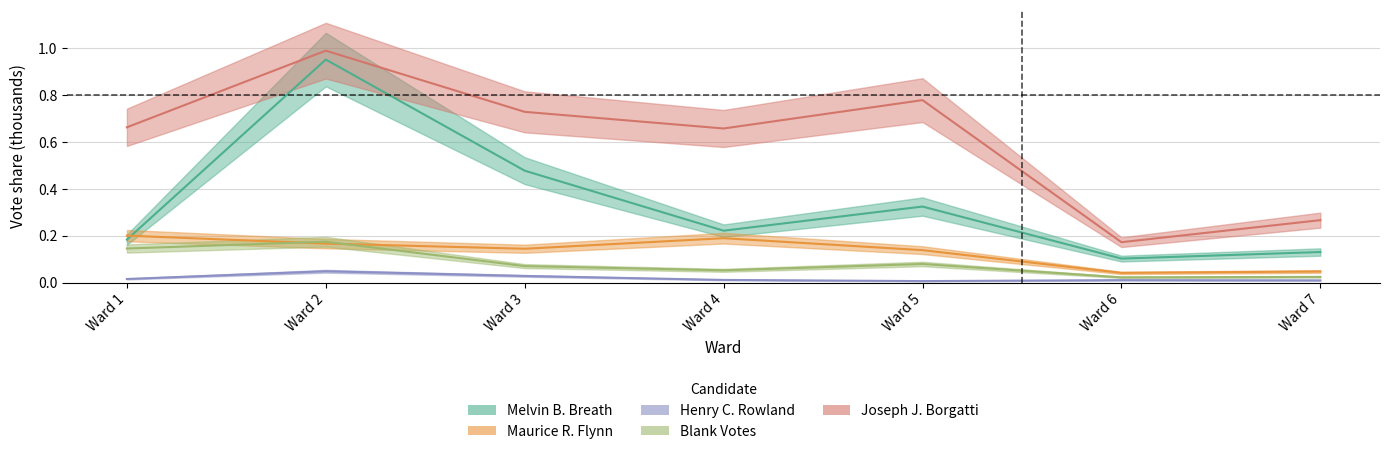

At how many categories does at least one series exceed 0?

7